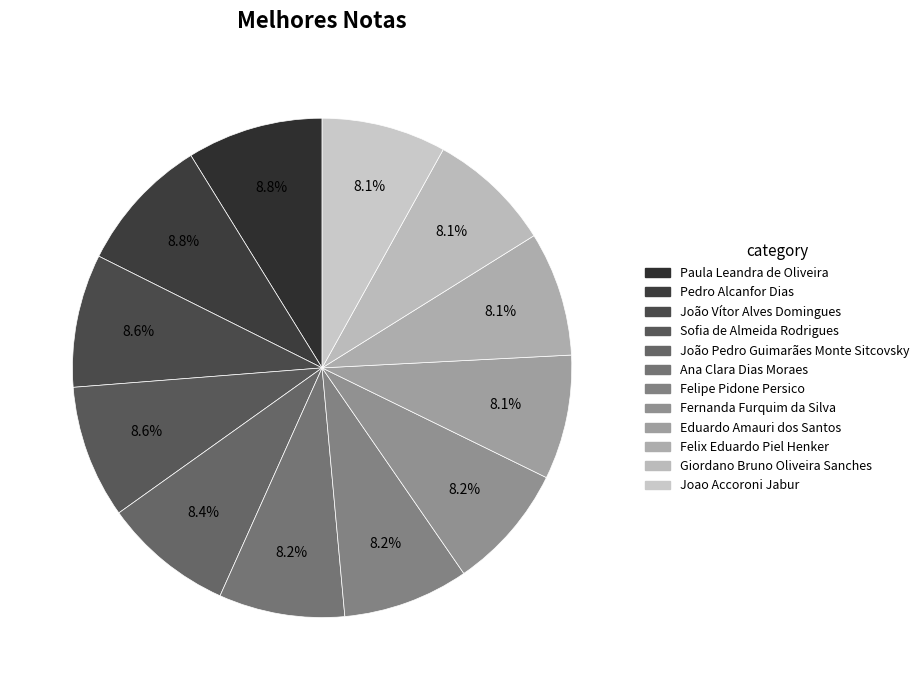

To the nearest percent, what percentage of the pie is Eduardo Amauri dos Santos?

8%